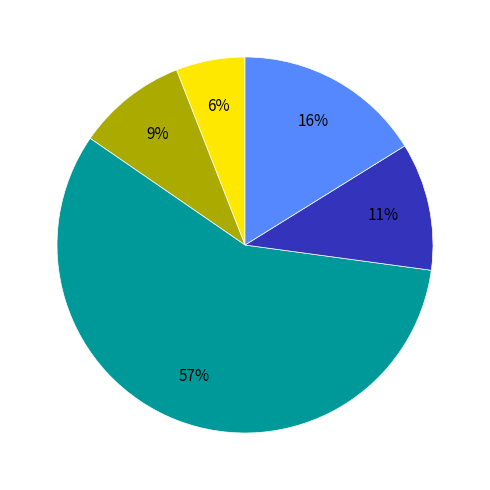

Is there a majority slice in this chart?

Yes